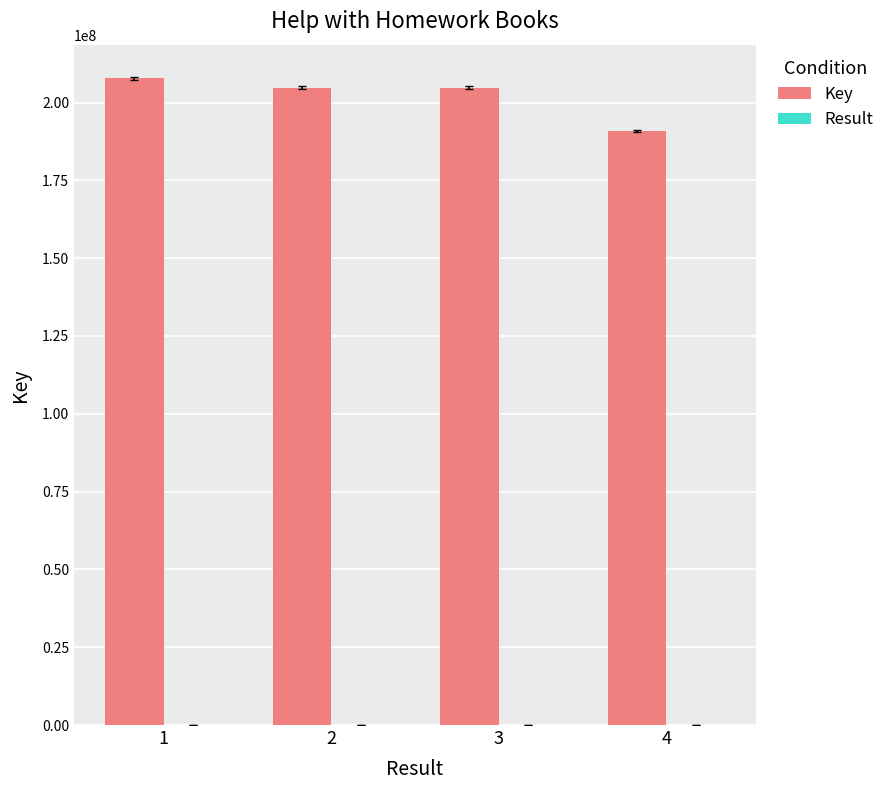

Which series has the largest total across all categories?

Key